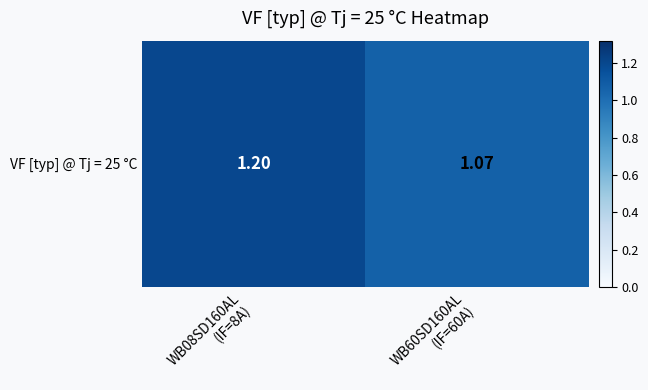

Is it true that the value at WB60SD160AL
(IF=60A) is 1.1?

True